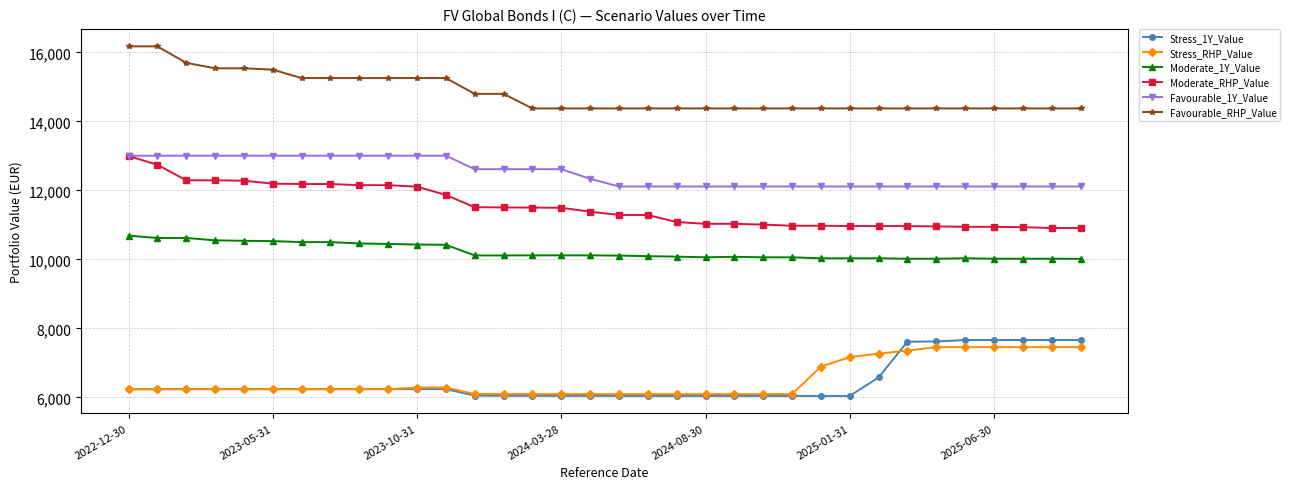

True or false: Stress_RHP_Value has more than 0 points higher than both neighbors.

True